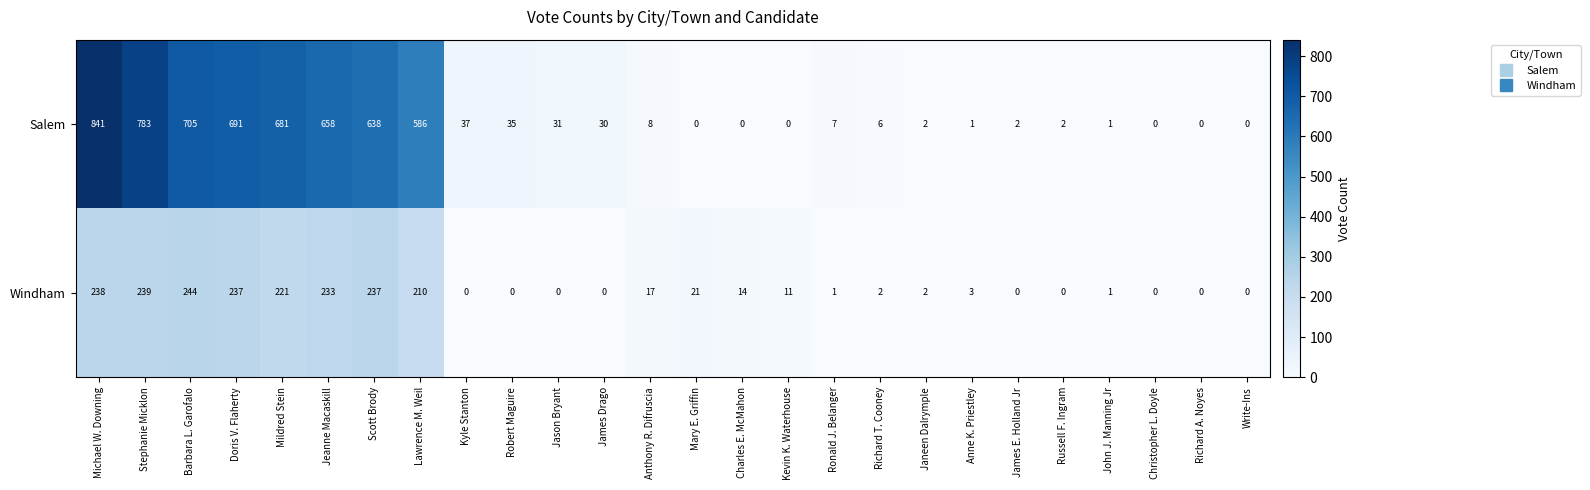

What is the difference between the highest and lowest values at Anne K. Priestley?

2